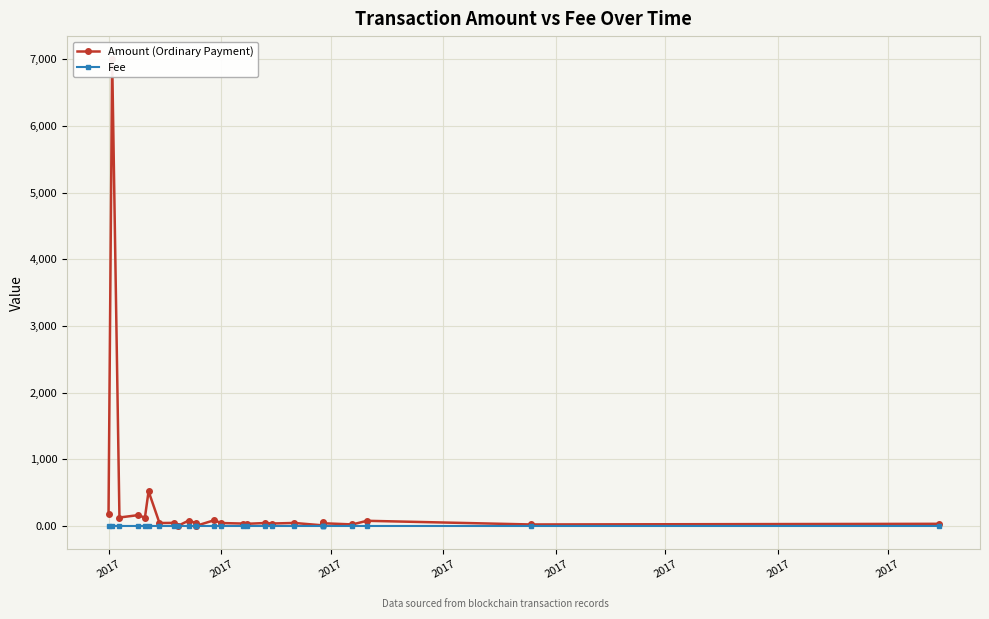

What is the lowest value of the Amount (Ordinary Payment) series?

1.1